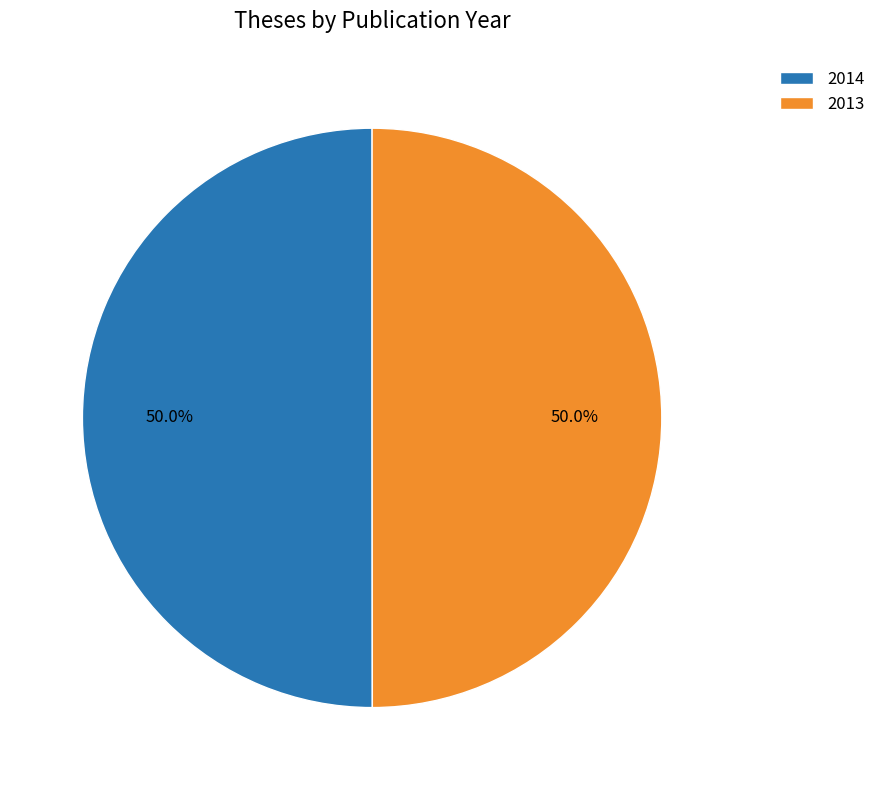

Is it true that 2014 is 50% of the pie?

True